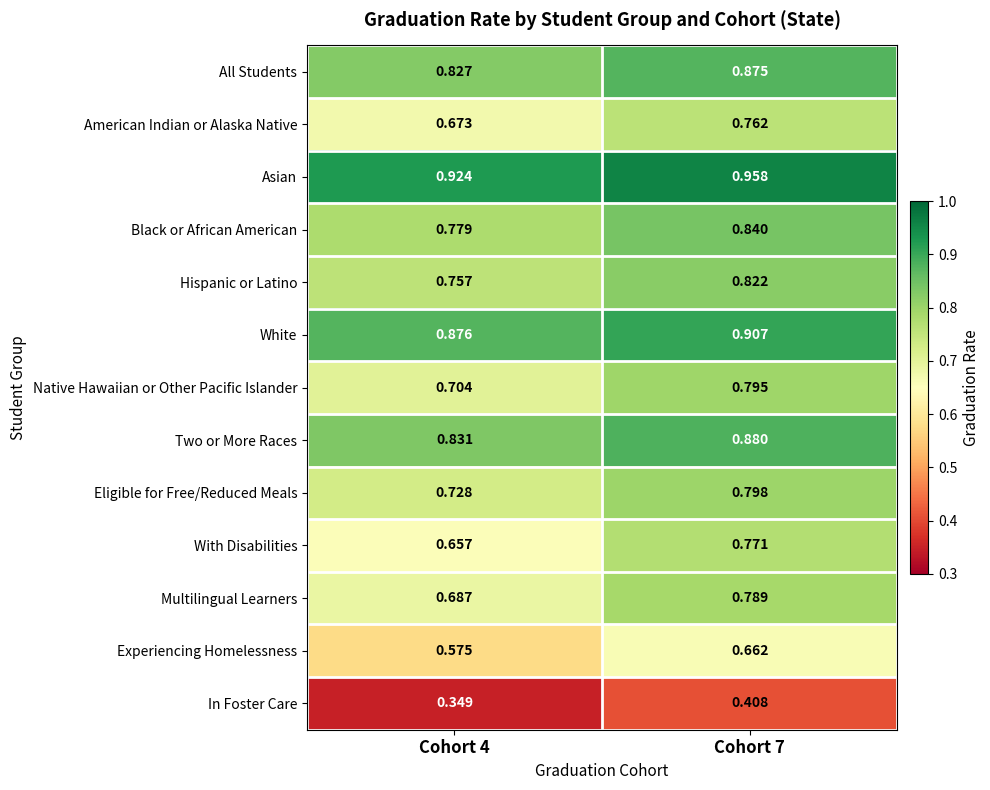

Which series has the largest total across all categories?

Asian